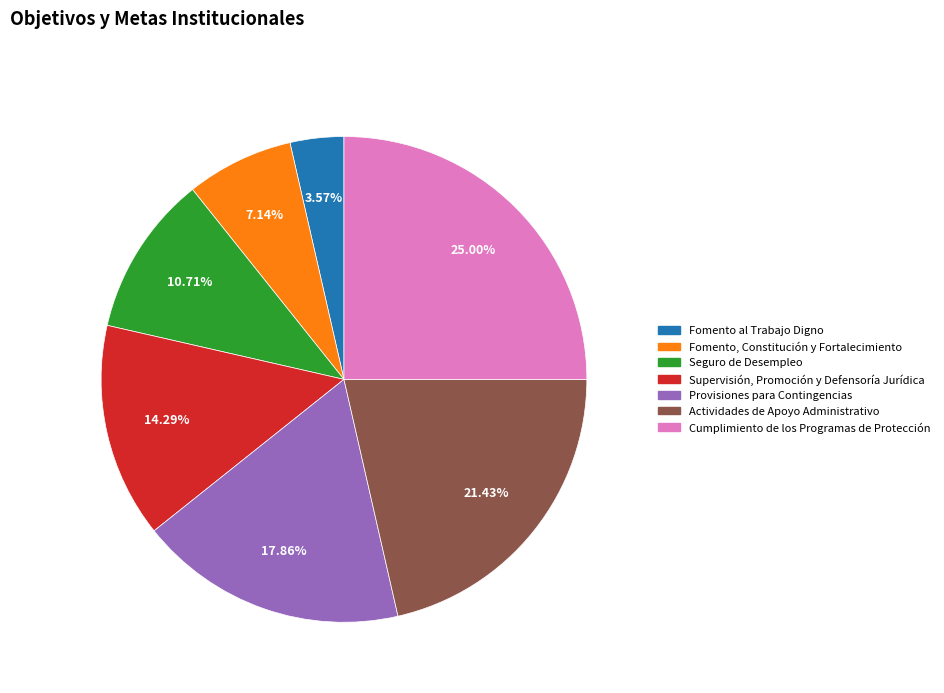

To the nearest percent, what is the combined percentage of Actividades de Apoyo Administrativo and Fomento, Constitución y Fortalecimiento?

29%